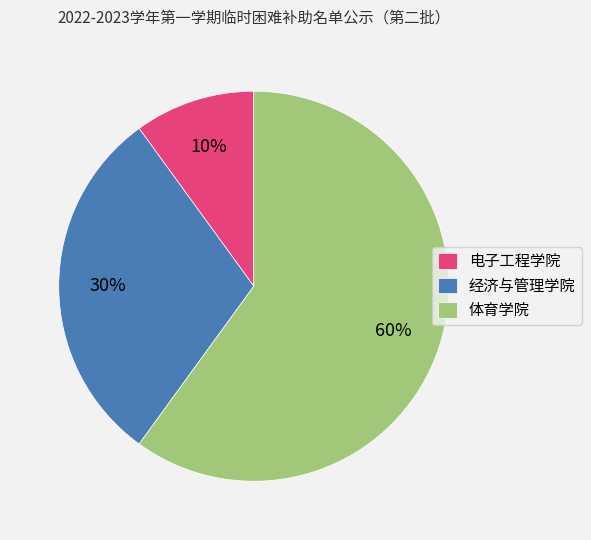

The 电子工程学院 slice represents 2% of the pie. True or false?

False